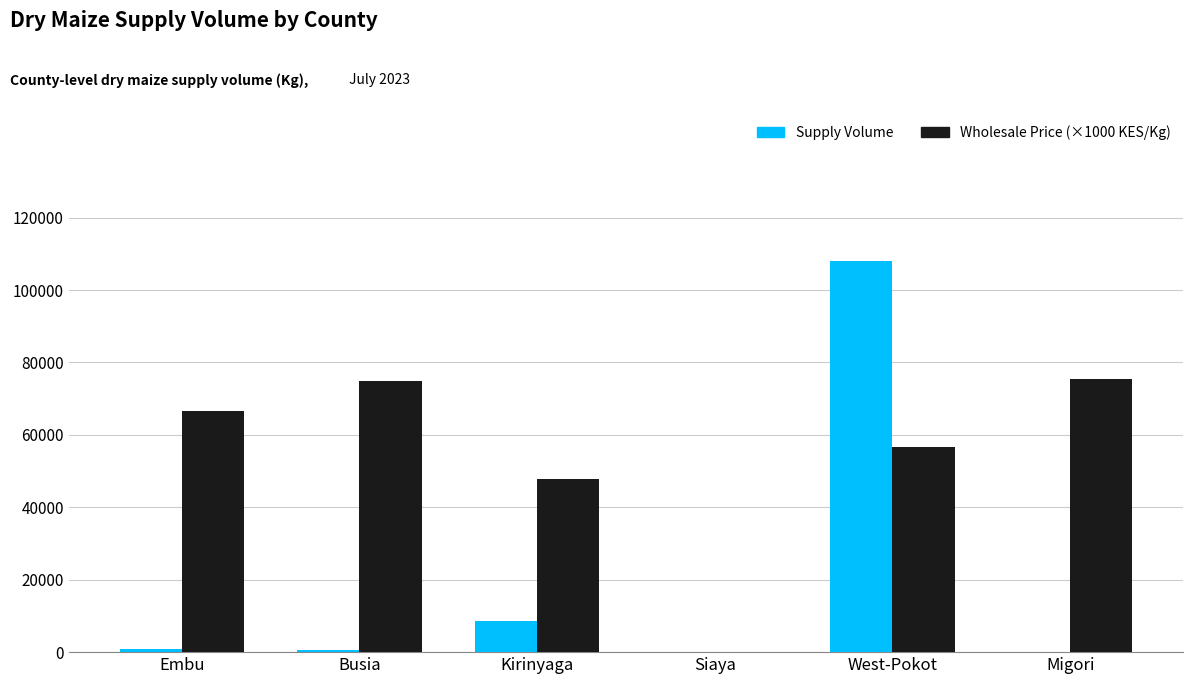

Read the Wholesale Price (×1000 KES/Kg) value at Busia, to the nearest 50.

75000